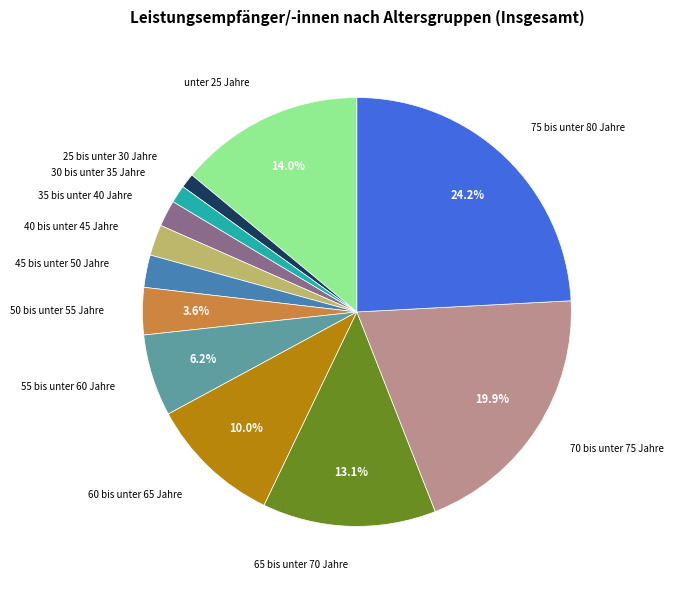

Between 25 bis unter 30 Jahre and 55 bis unter 60 Jahre, which is larger?

55 bis unter 60 Jahre